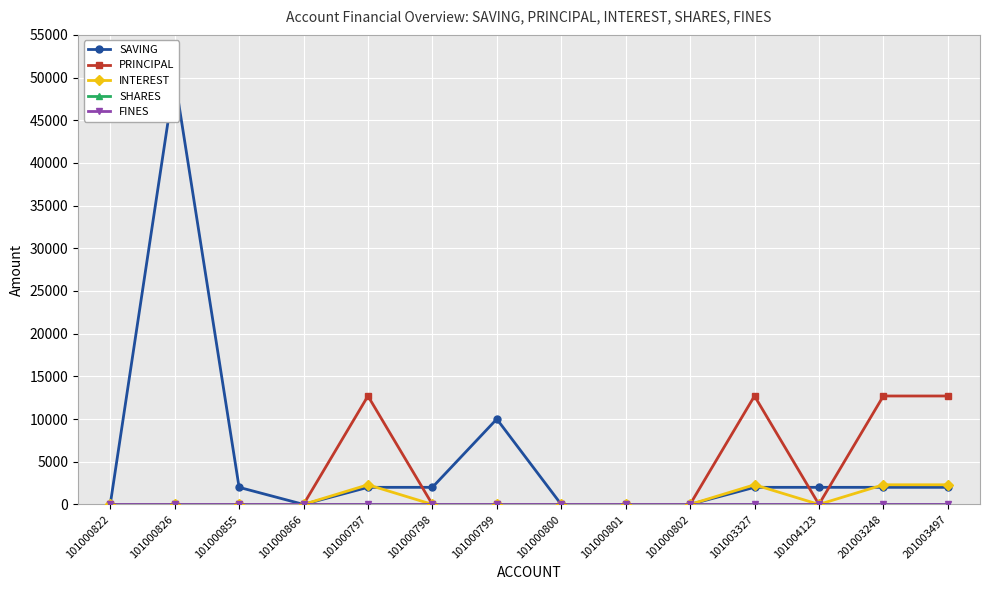

True or false: SHARES and FINES intersect in this chart.

False